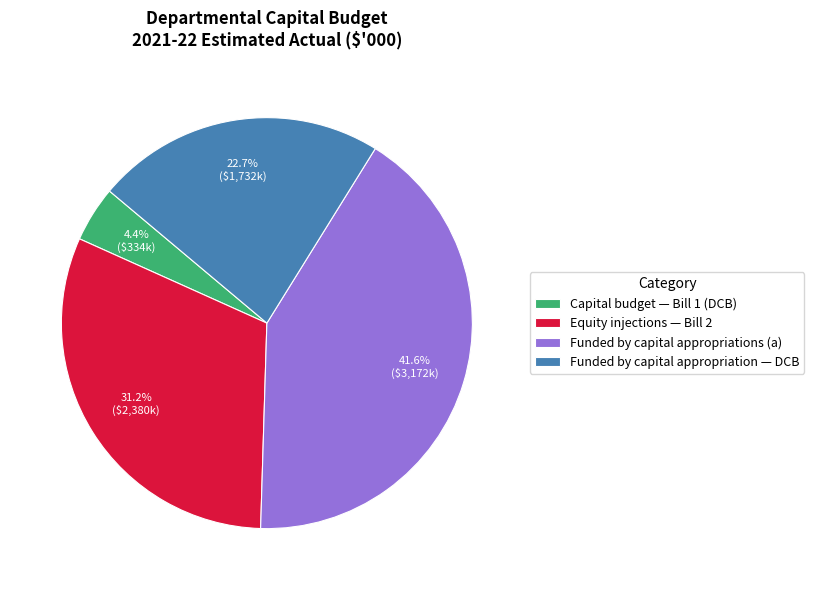

To the nearest percent, what is the difference between the Capital budget — Bill 1 (DCB) and Equity injections — Bill 2 slice percentages?

27%